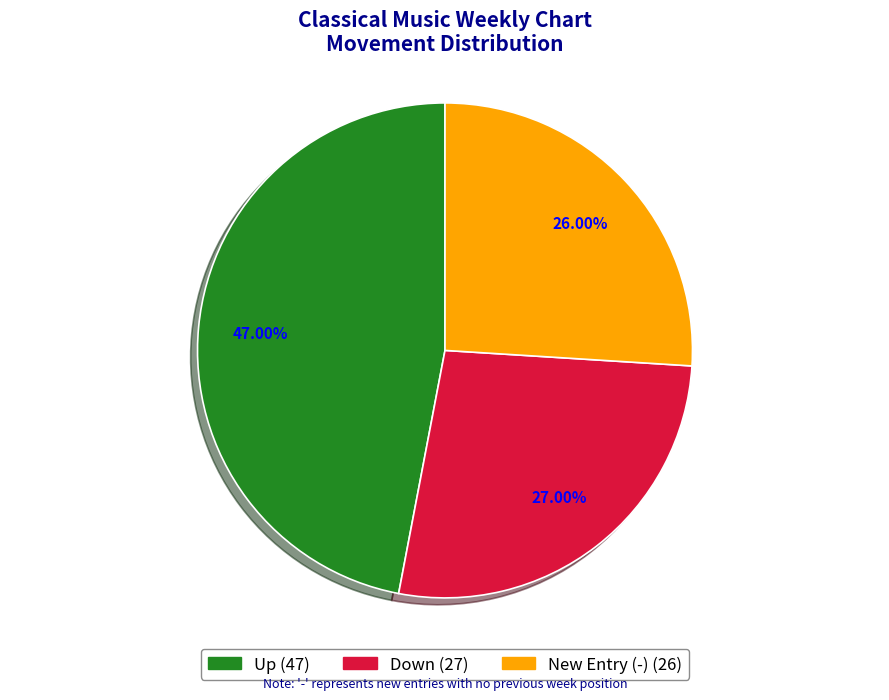

Is there a majority slice in this chart?

No